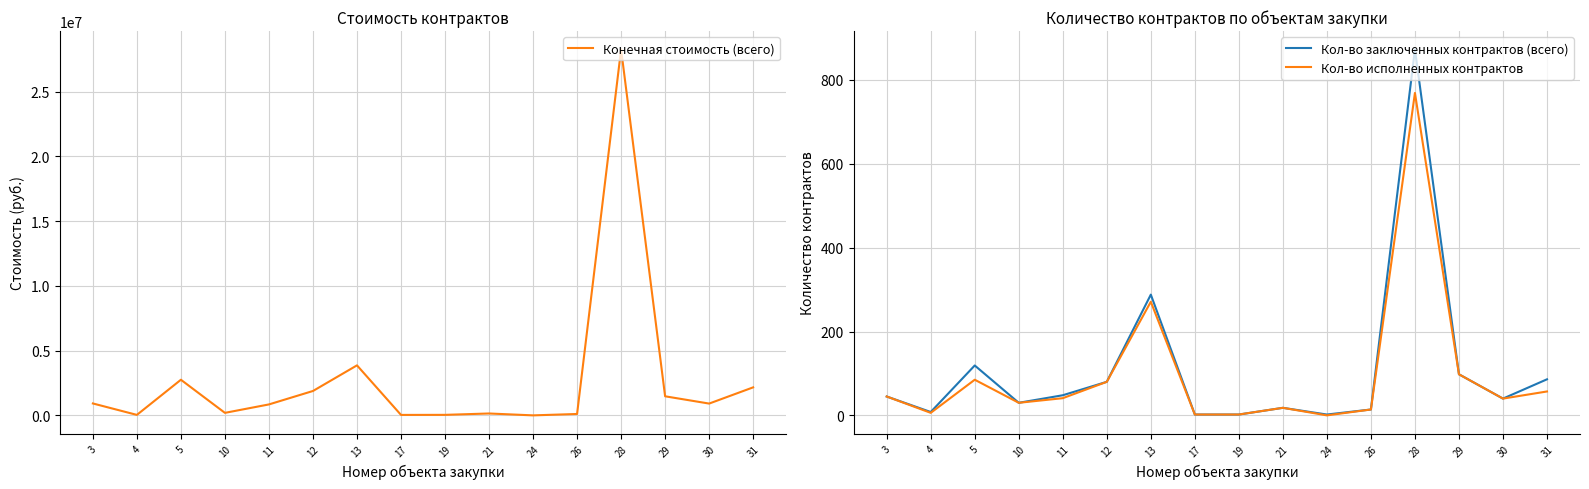

What is the difference between the maximum and minimum values in the Конечная стоимость (всего) series?

28249891.6